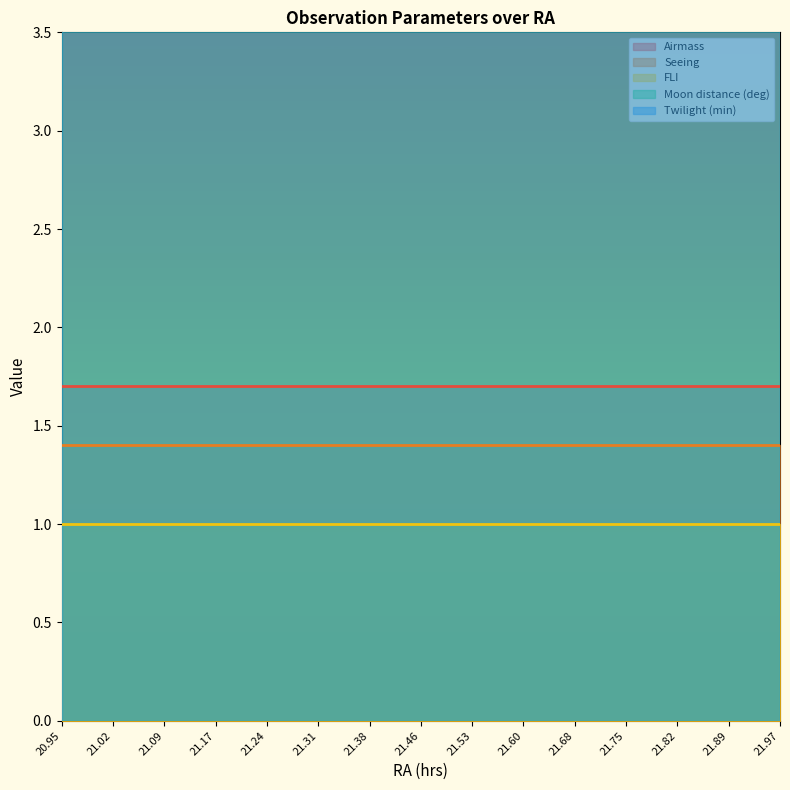

What is the highest value of the Twilight (min) series?

60.0